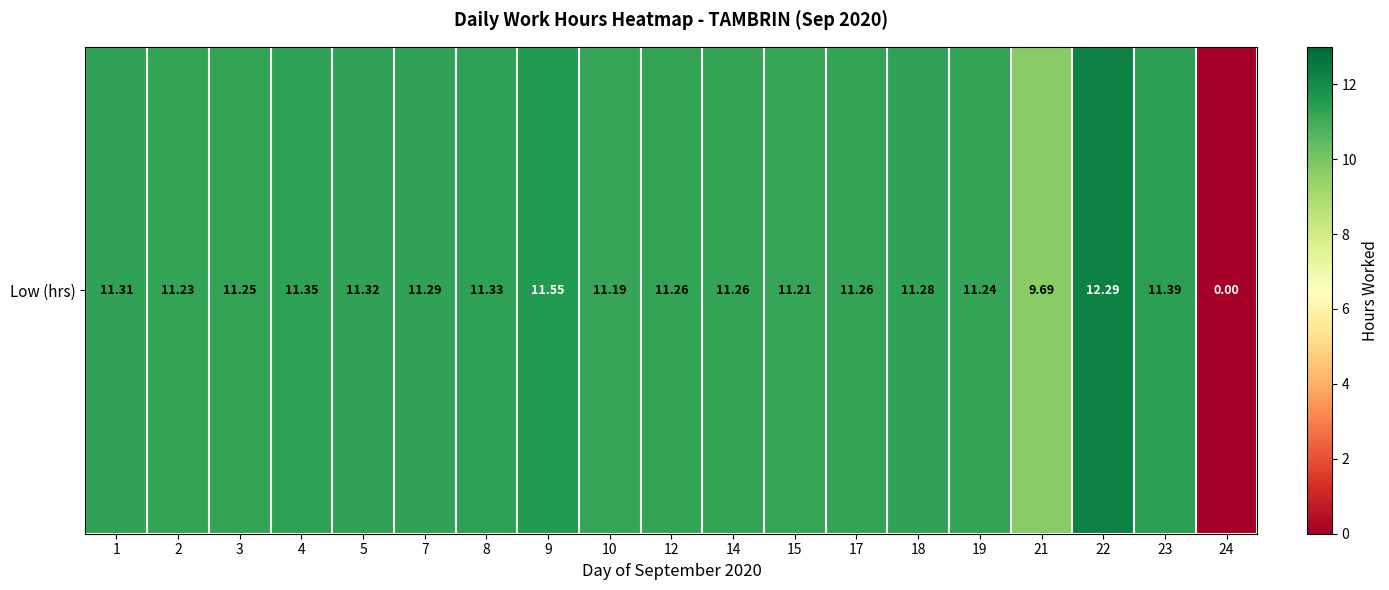

What is the approximate value at 15?

11.2